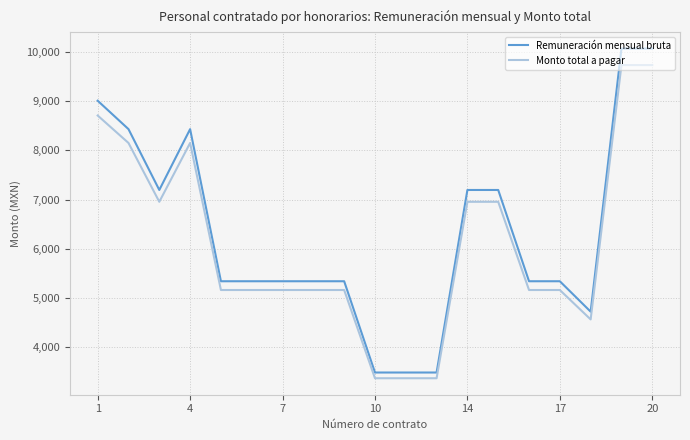

What is the minimum value for Monto total a pagar?

3371.7